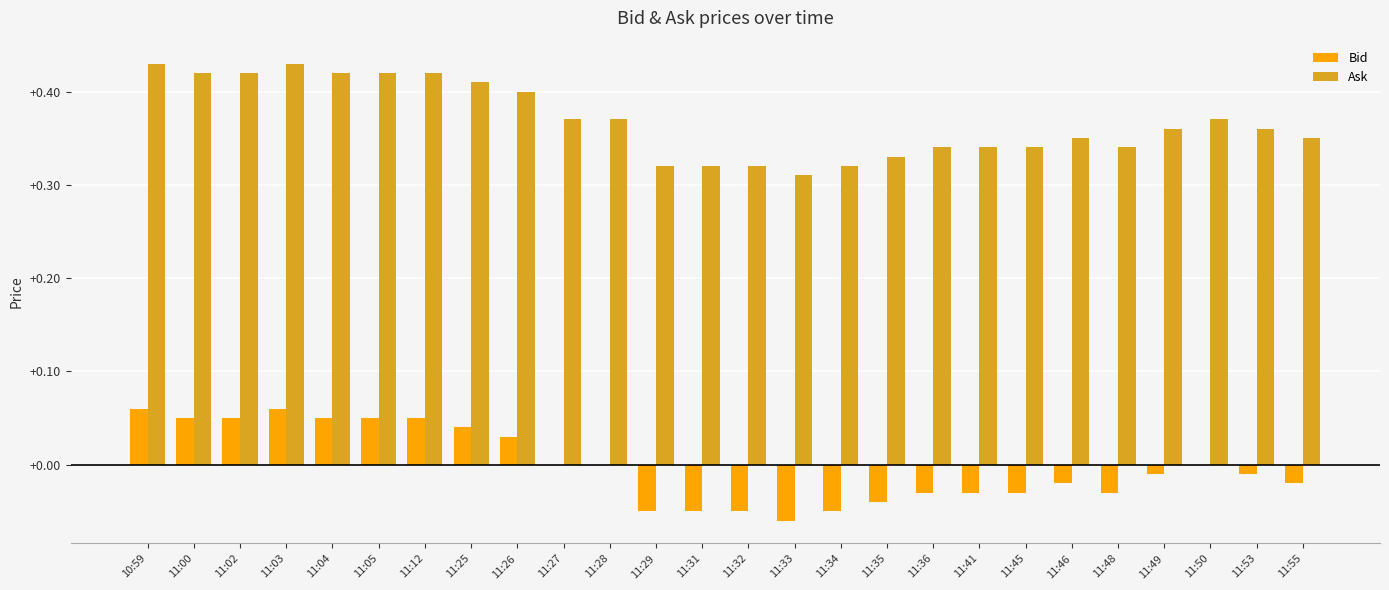

The value of Bid at 11:46 is -0.0. True or false?

True